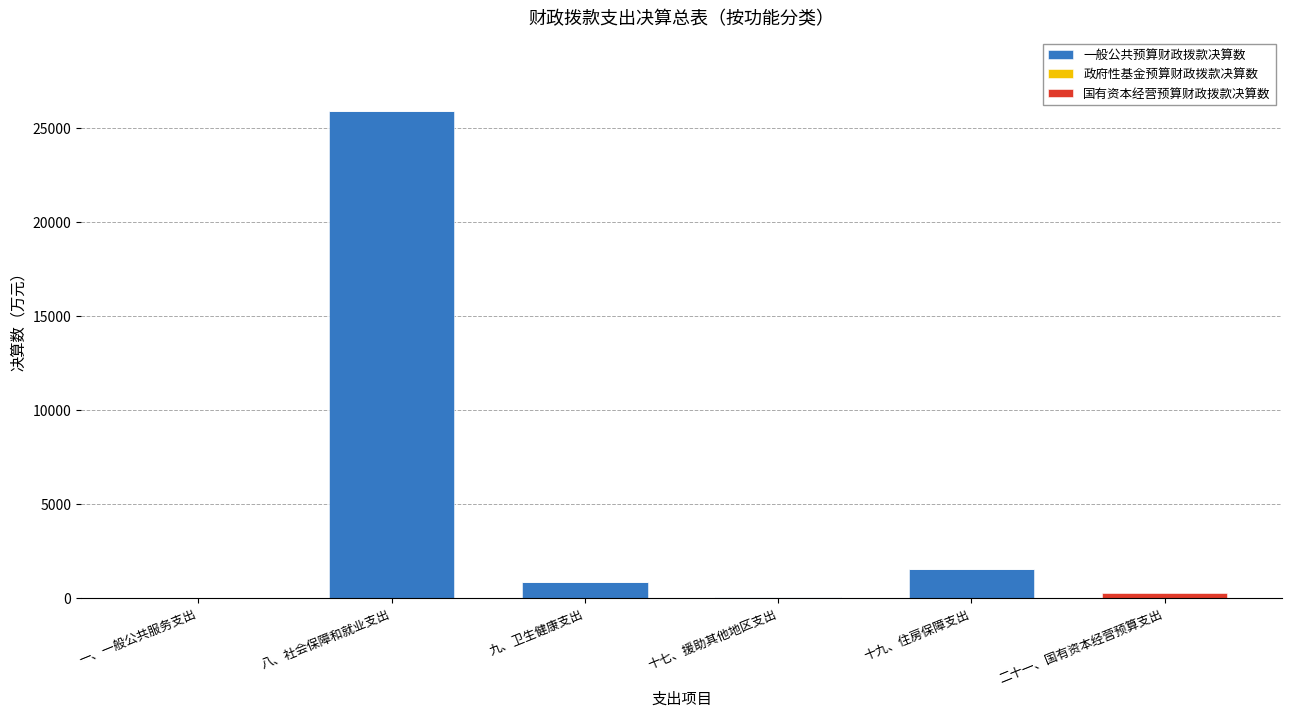

At which label is 一般公共预算财政拨款决算数 closest to 12969?

十九、住房保障支出